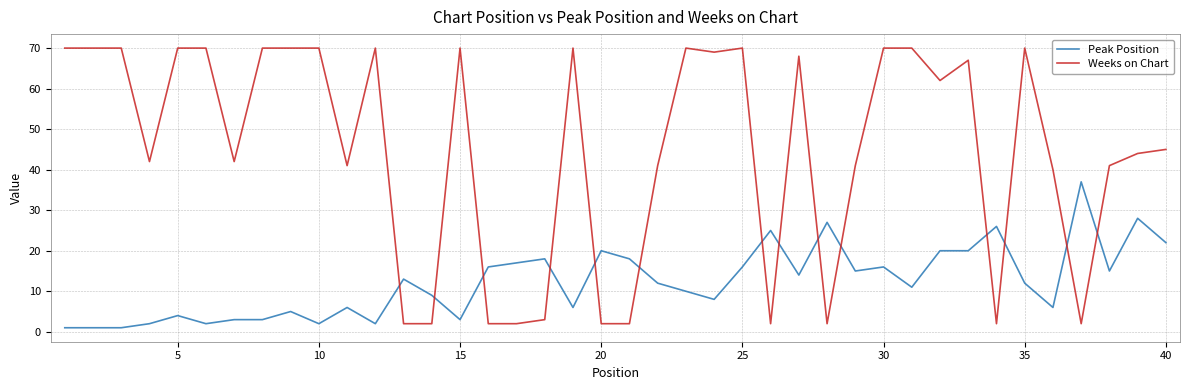

List the series in order of their peak value, highest first.

Weeks on Chart, Peak Position